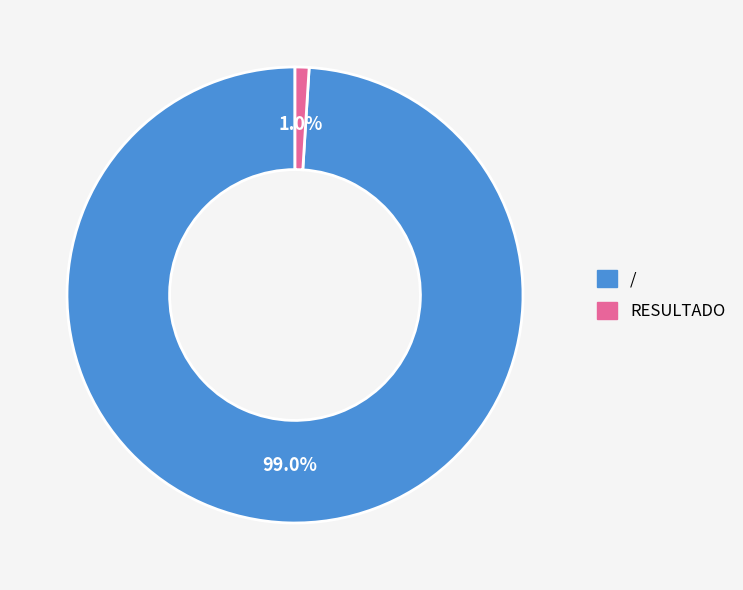

Which slice is the largest?

/